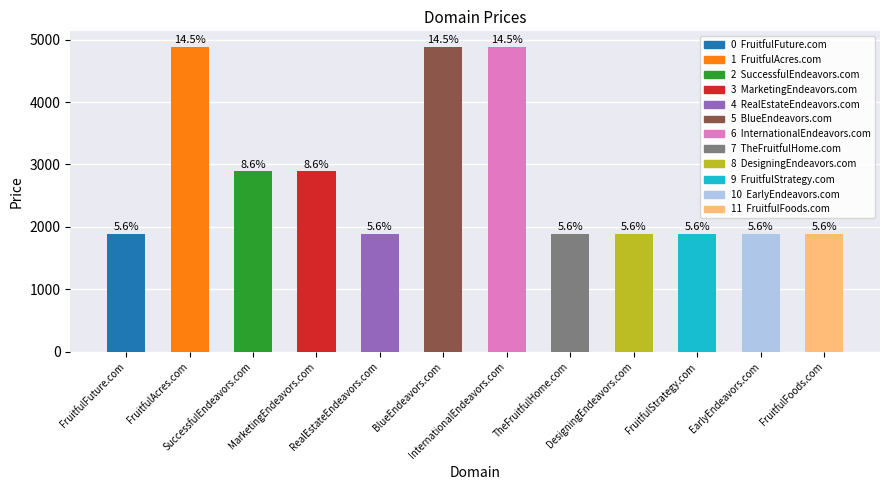

How many bars are there in total?

12